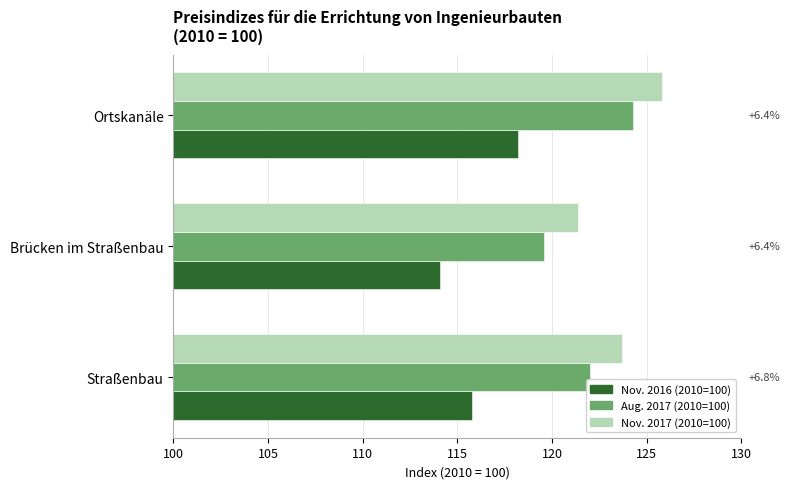

What is the average value of the Nov. 2016 (2010=100) series?

116.0